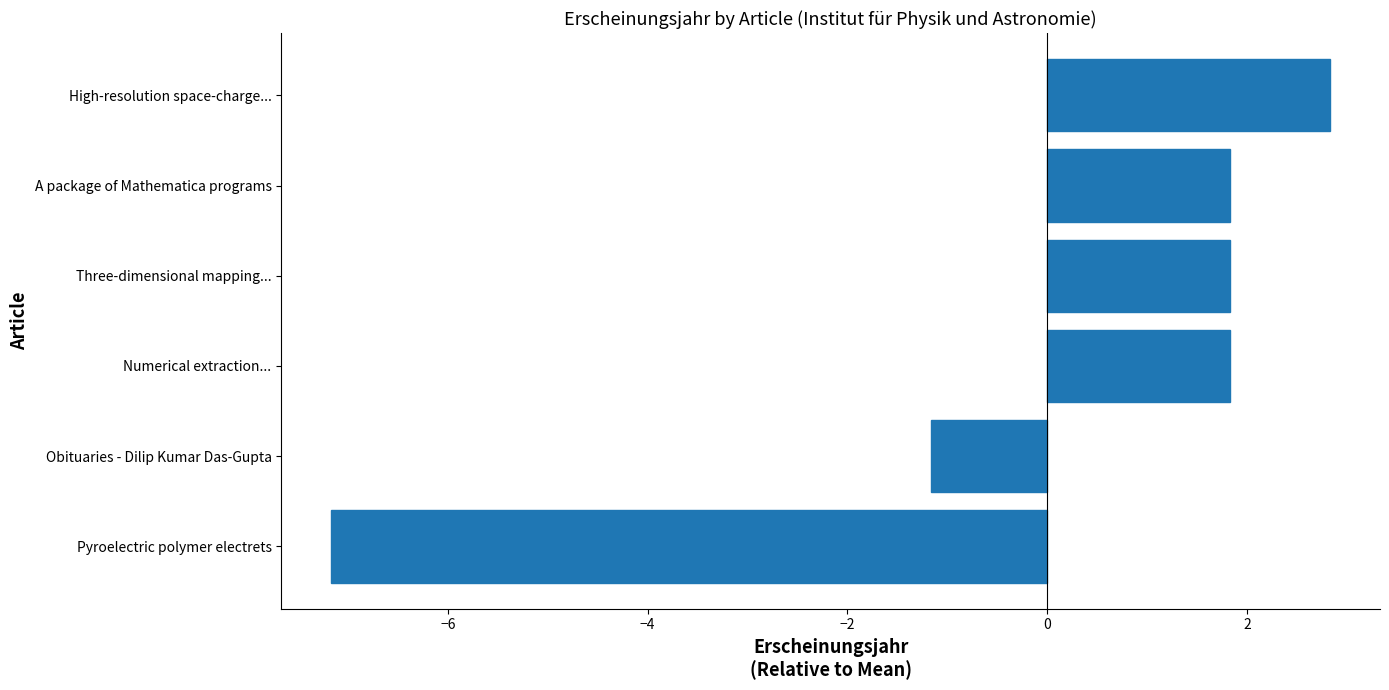

Is it true that the value at Obituaries - Dilip Kumar Das-Gupta is -1.2?

True